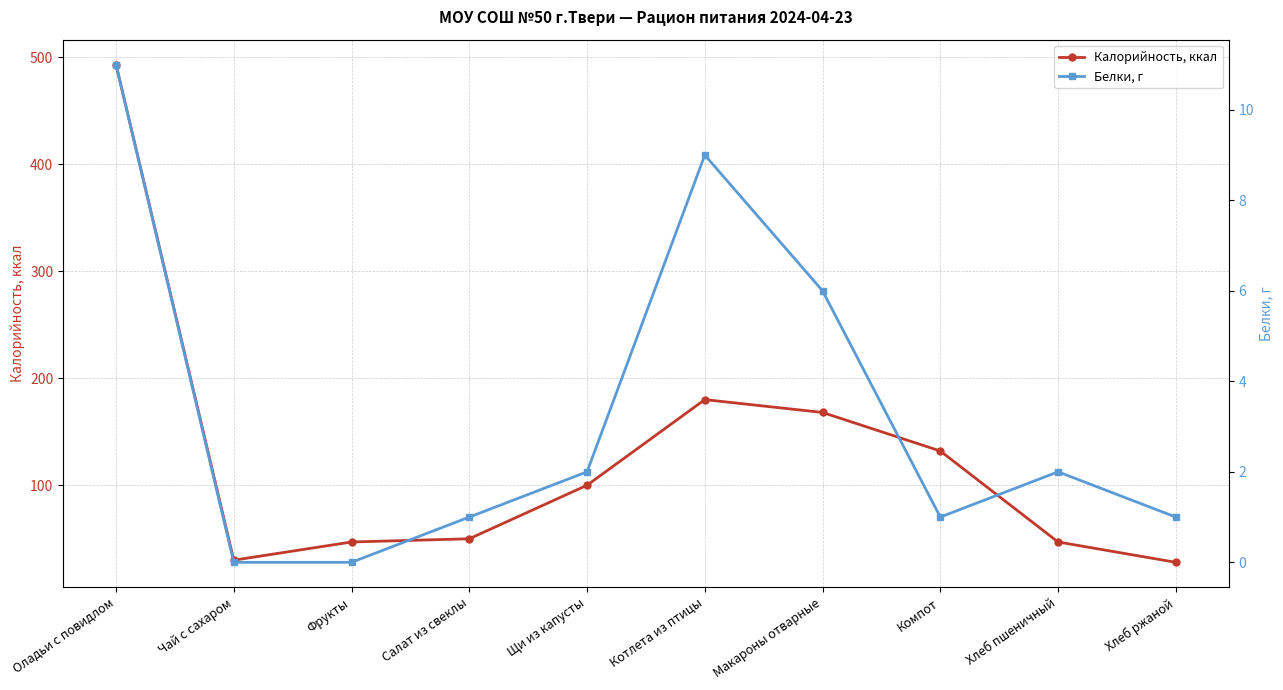

The Калорийность, ккал series shows 50 at Салат из свеклы. True or false?

True